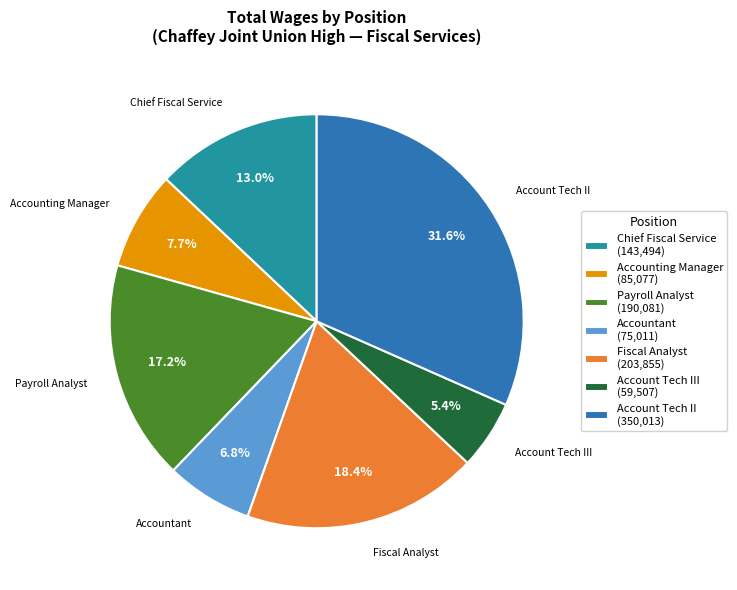

What is the smallest slice in the pie chart?

Account Tech III (59,507)